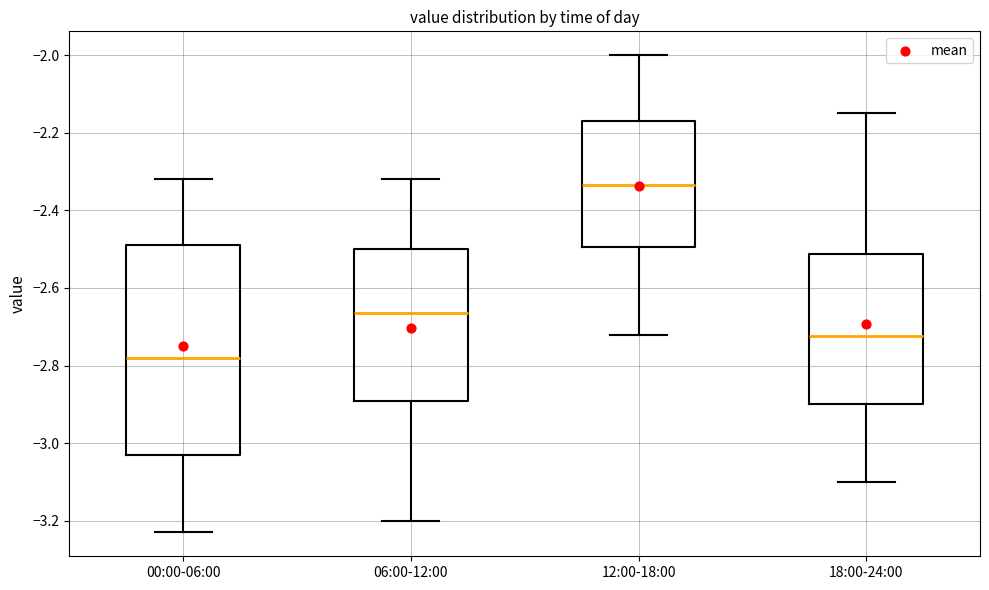

Reading left to right, transcribe this box plot: for each box, give where its median line is, the range the box spans, and where its two whiskers end, as read against the y-axis. The values are not printed on the chart, so give them approximately, as read against the axis.

00:00-06:00: median -2.78, box -3.02 to -2.48, whiskers -3.22 to -2.32
06:00-12:00: median -2.66, box -2.90 to -2.50, whiskers -3.20 to -2.32
12:00-18:00: median -2.34, box -2.50 to -2.16, whiskers -2.72 to -2.00
18:00-24:00: median -2.72, box -2.90 to -2.52, whiskers -3.10 to -2.14